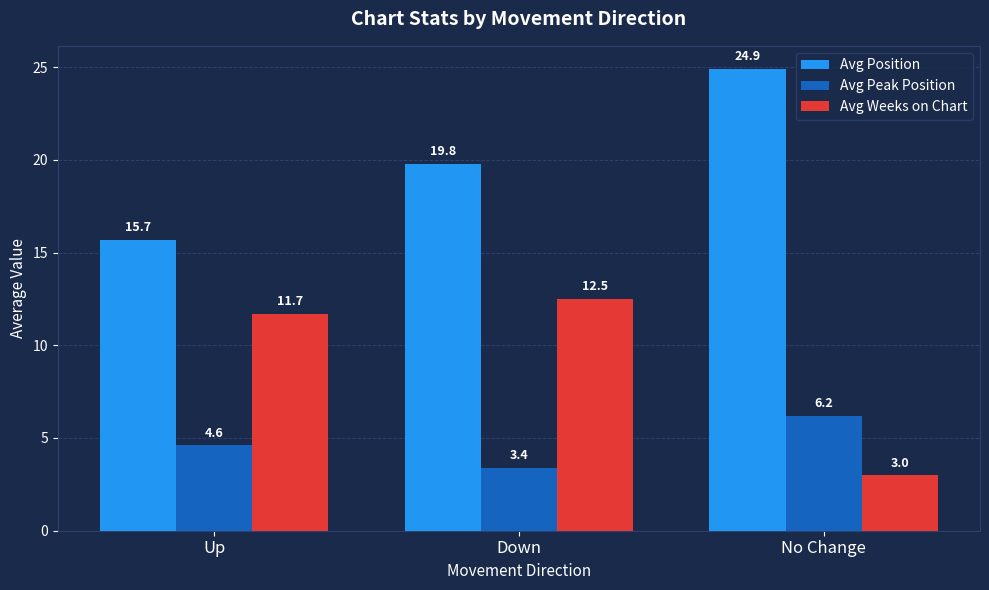

Count the number of data series in this chart.

3